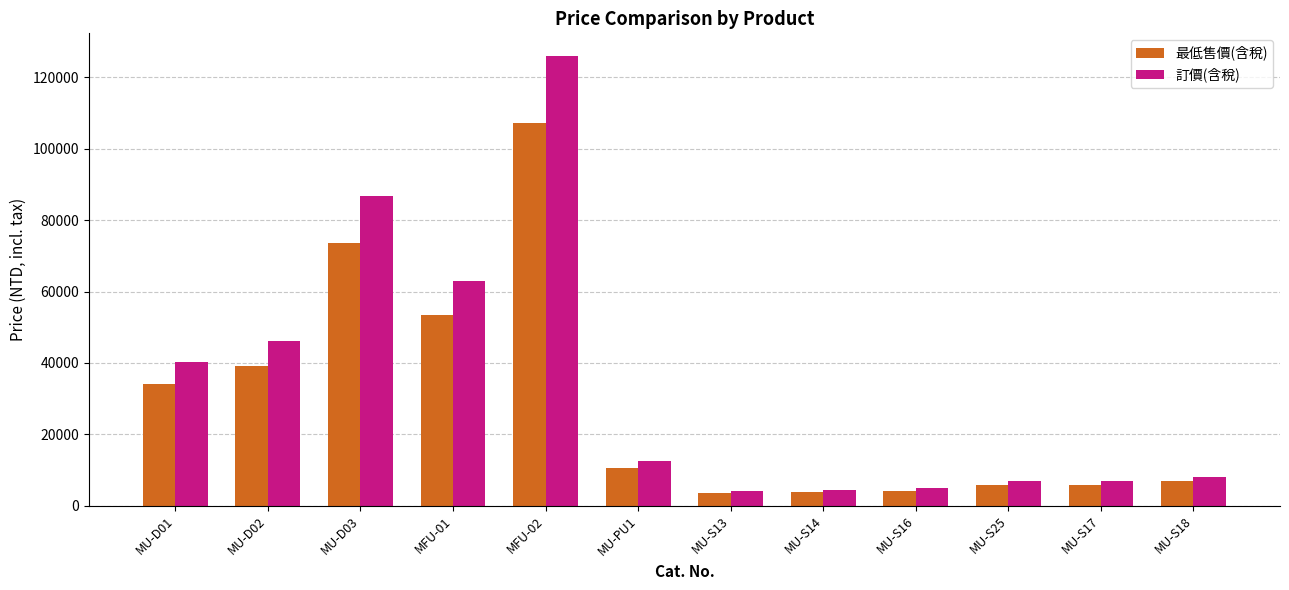

Is the value of 訂價(含稅) at MU-PU1 greater than the value of 最低售價(含稅) at MU-D01?

No